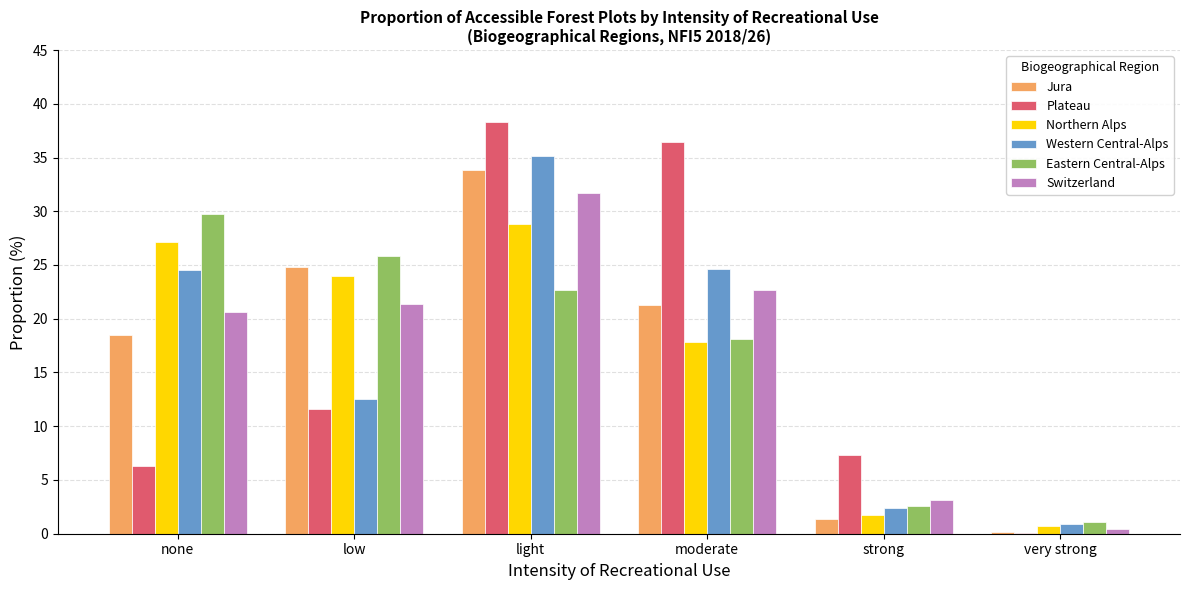

What is the total value across all series at strong?

18.5